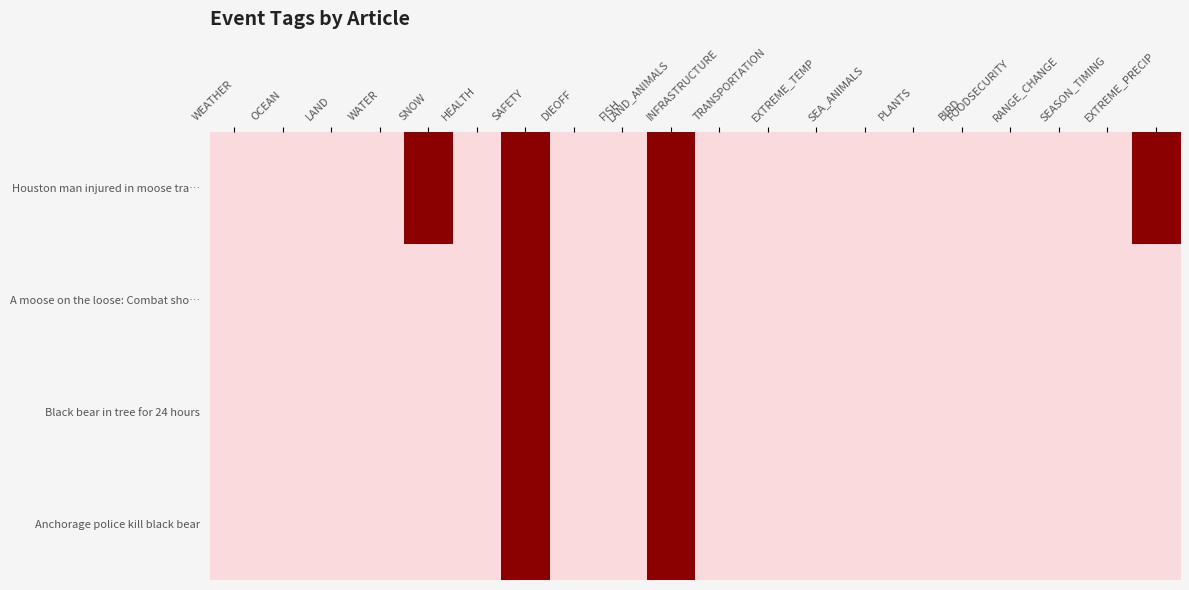

At which category is the sum across all series the highest?

SAFETY